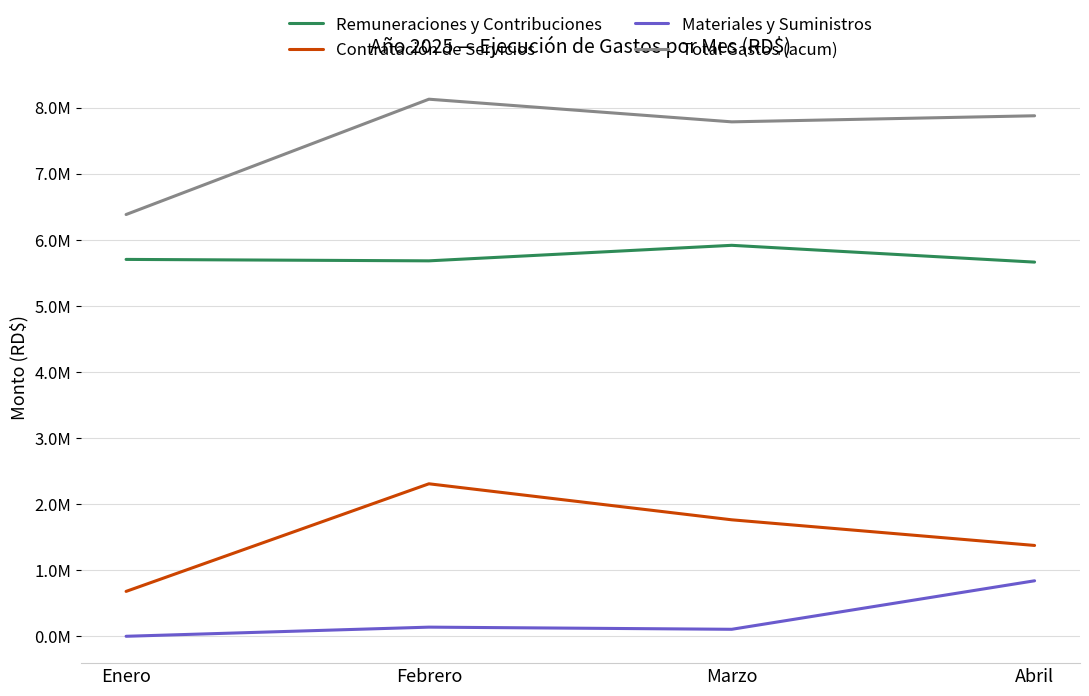

Is this an area chart (filled region under the line)?

No